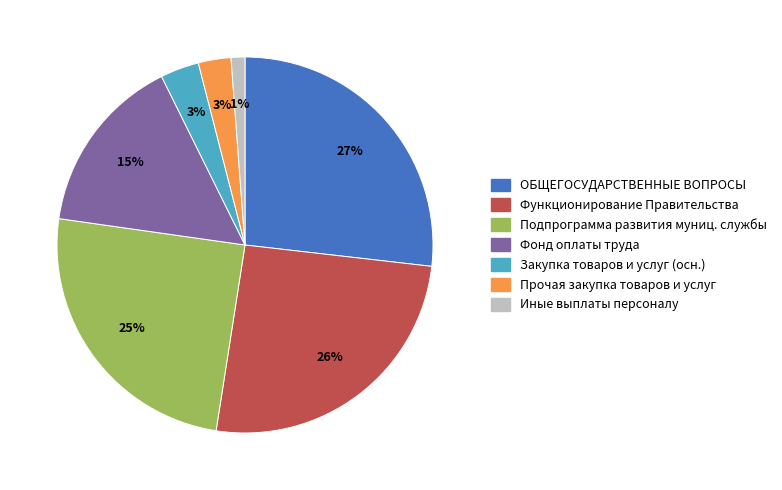

Between Функционирование Правительства and Прочая закупка товаров и услуг, which is larger?

Функционирование Правительства